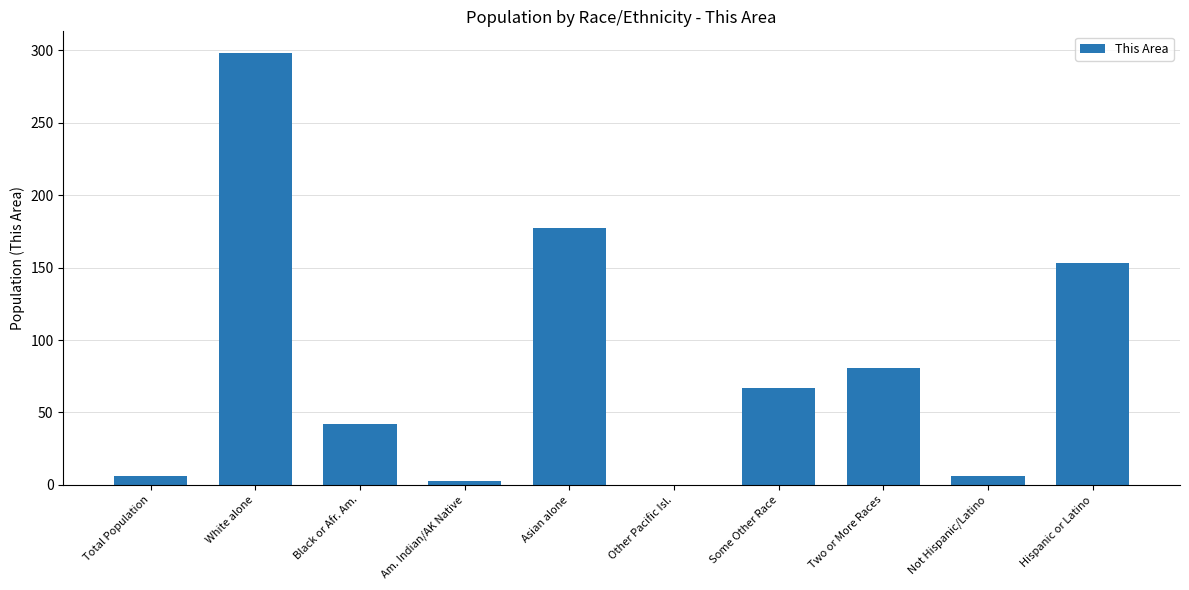

Does the chart contain stacked bars?

No